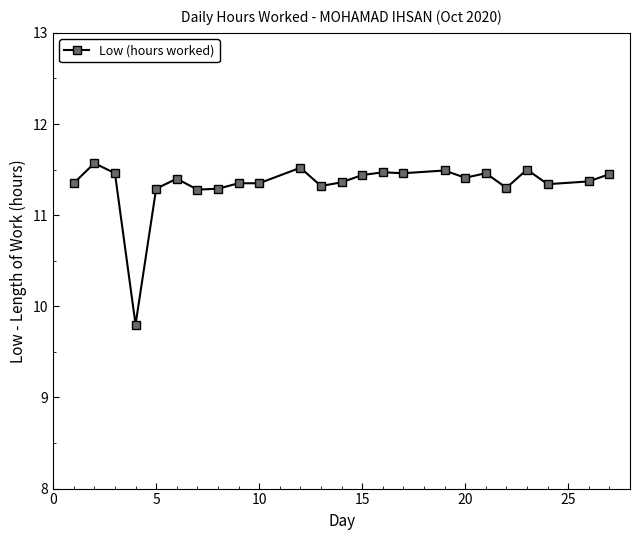

What is the average value?

11.3